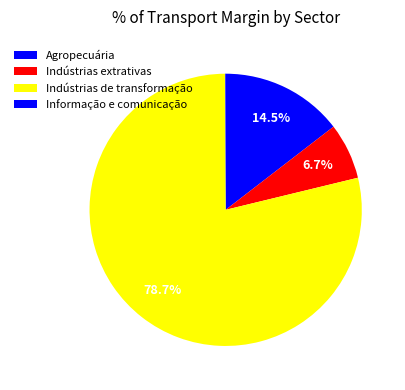

How many segments does this pie chart have?

4